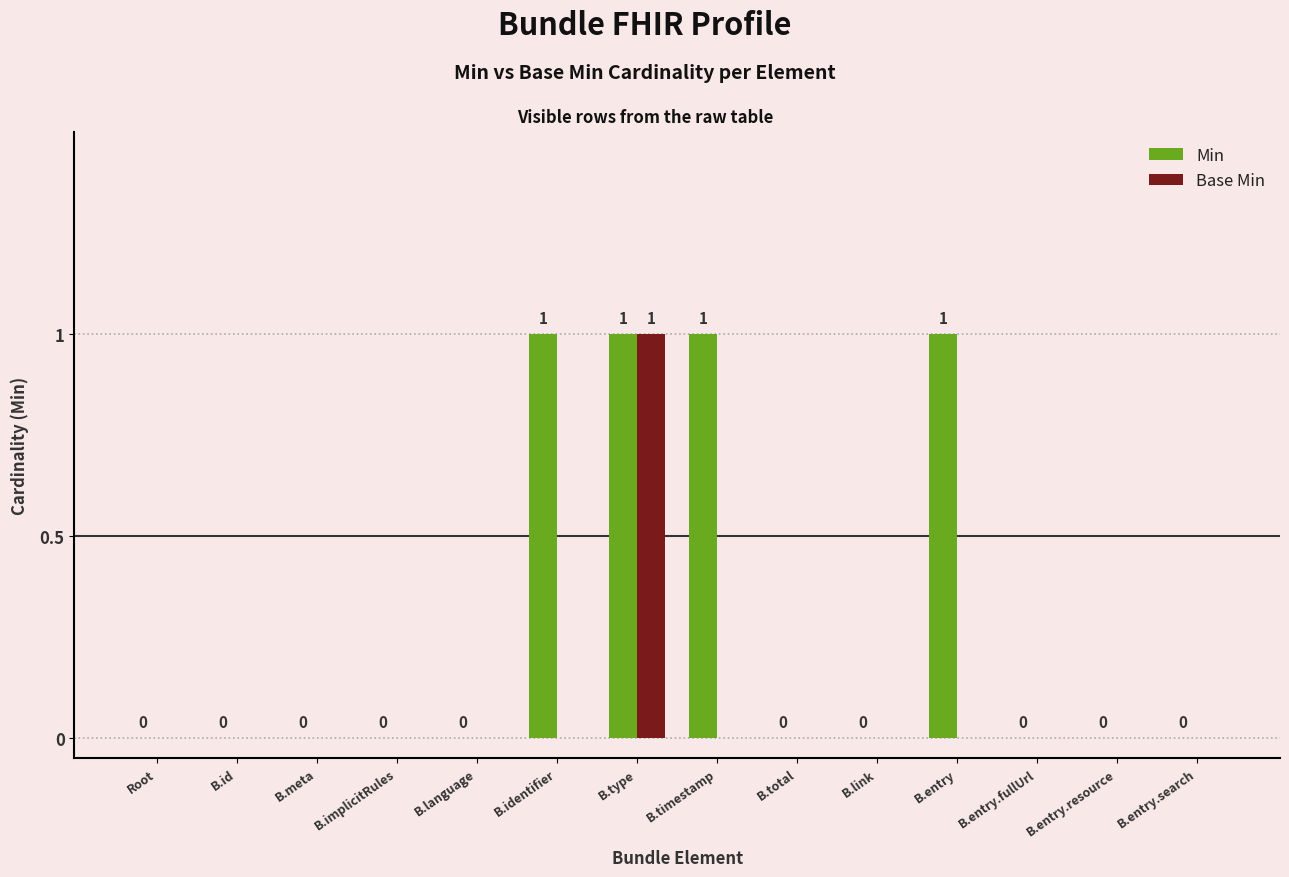

What is the difference between the Base Min values at B.type and B.identifier?

1